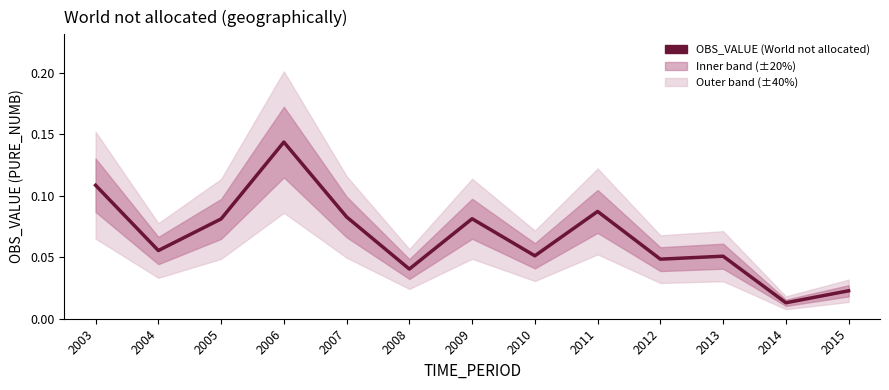

The value at 2011 is 0.1. True or false?

True